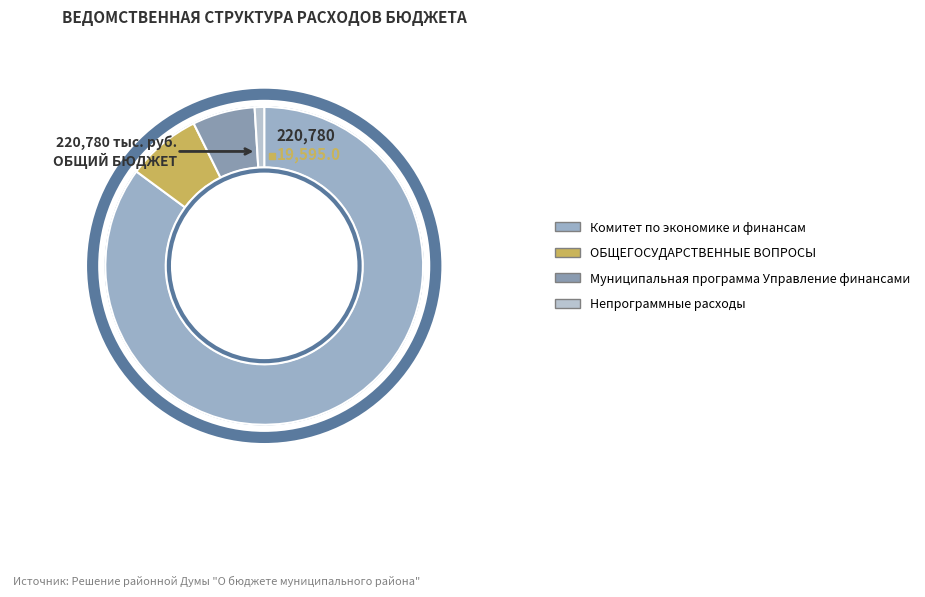

Rank the categories by value from lowest to highest.

Непрограммные расходы, Муниципальная программа Управление финансами, ОБЩЕГОСУДАРСТВЕННЫЕ ВОПРОСЫ, Комитет по экономике и финансам